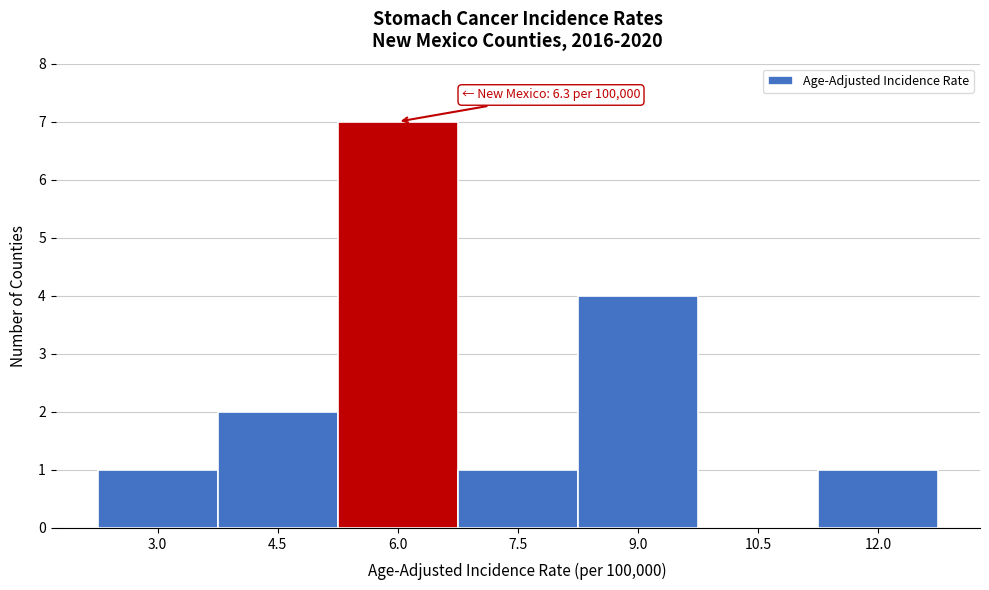

Reading left to right, what are all the values shown in this chart?

3.0=1	4.5=2	6.0=7	7.5=1	9.0=4	10.5=0	12.0=1